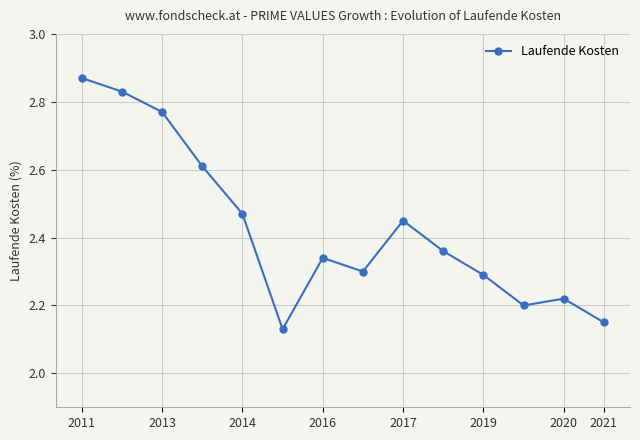

What is the sum of all values?

34.0